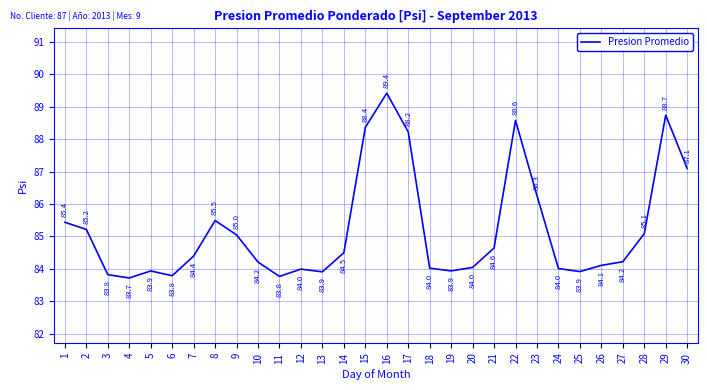

Where is the data nearest to the value 86?

23